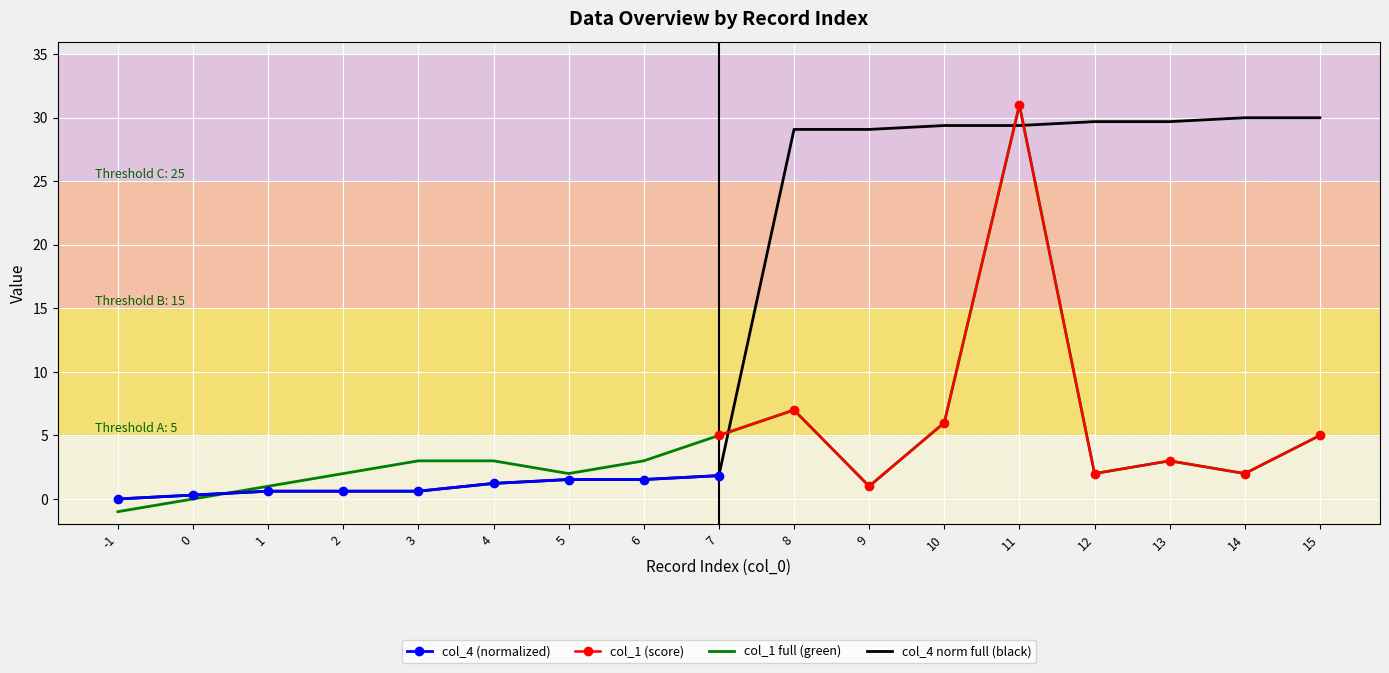

What is the highest value of the col_1 series?

31.0